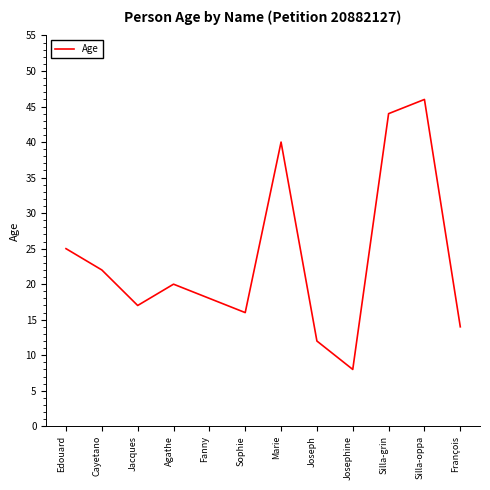

What is the maximum value shown in the chart?

46